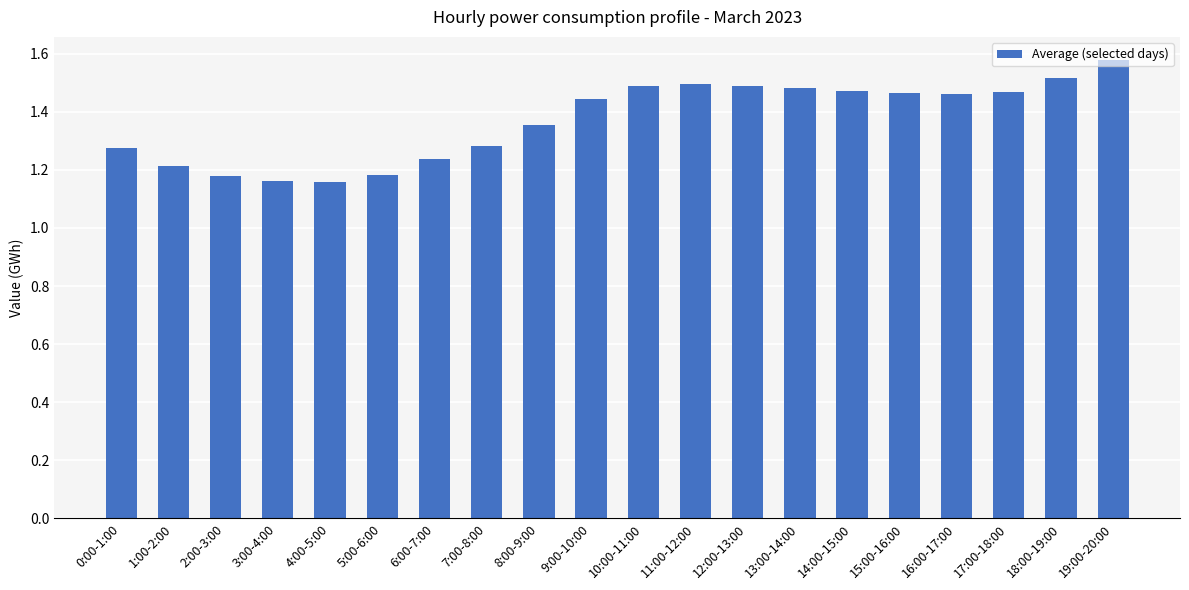

True or false: the data shows 1.5 at 18:00-19:00.

True